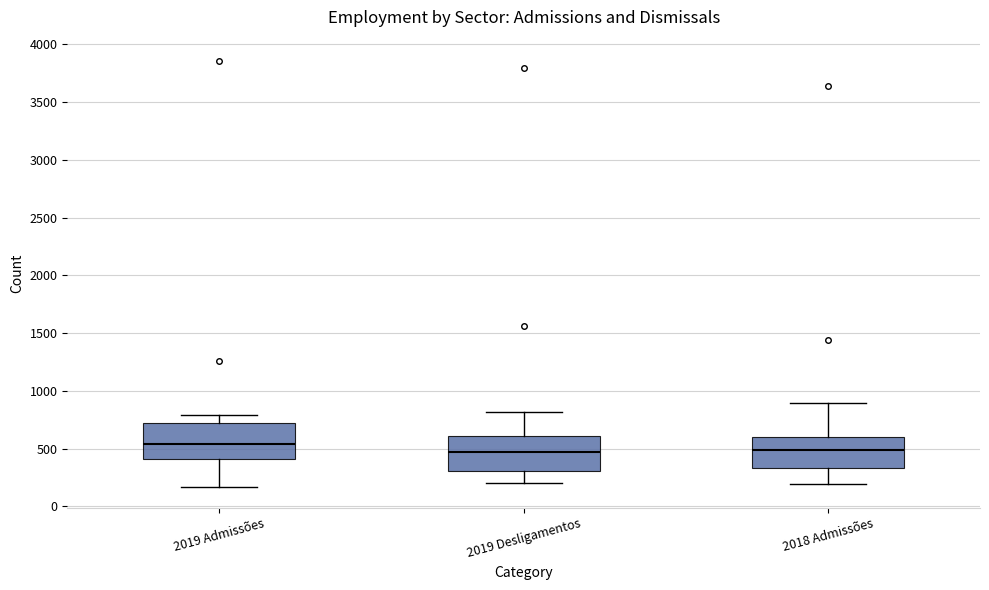

Reading left to right, read every box against the y-axis: the position of its median line, the range the box covers, and the ends of its whiskers. The values are not printed on the chart, so give them approximately, as read against the axis.

2019 Admissões: median 550, box 400 to 700, whiskers 150 to 800
2019 Desligamentos: median 450, box 300 to 600, whiskers 200 to 800
2018 Admissões: median 500, box 350 to 600, whiskers 200 to 900